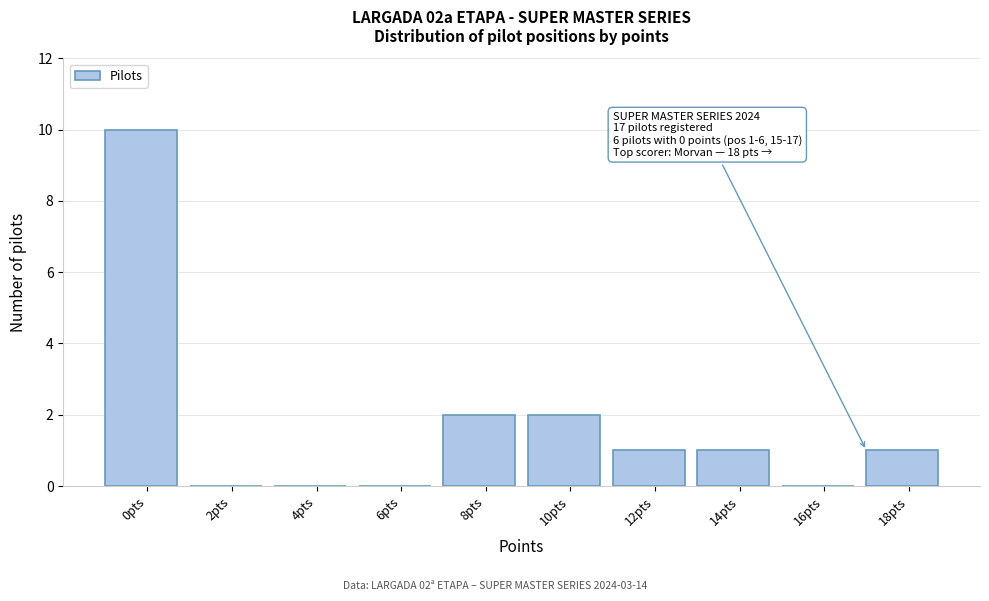

Reading left to right, list all the values displayed in this chart.

0pts=10	2pts=0	4pts=0	6pts=0	8pts=2	10pts=2	12pts=1	14pts=1	16pts=0	18pts=1